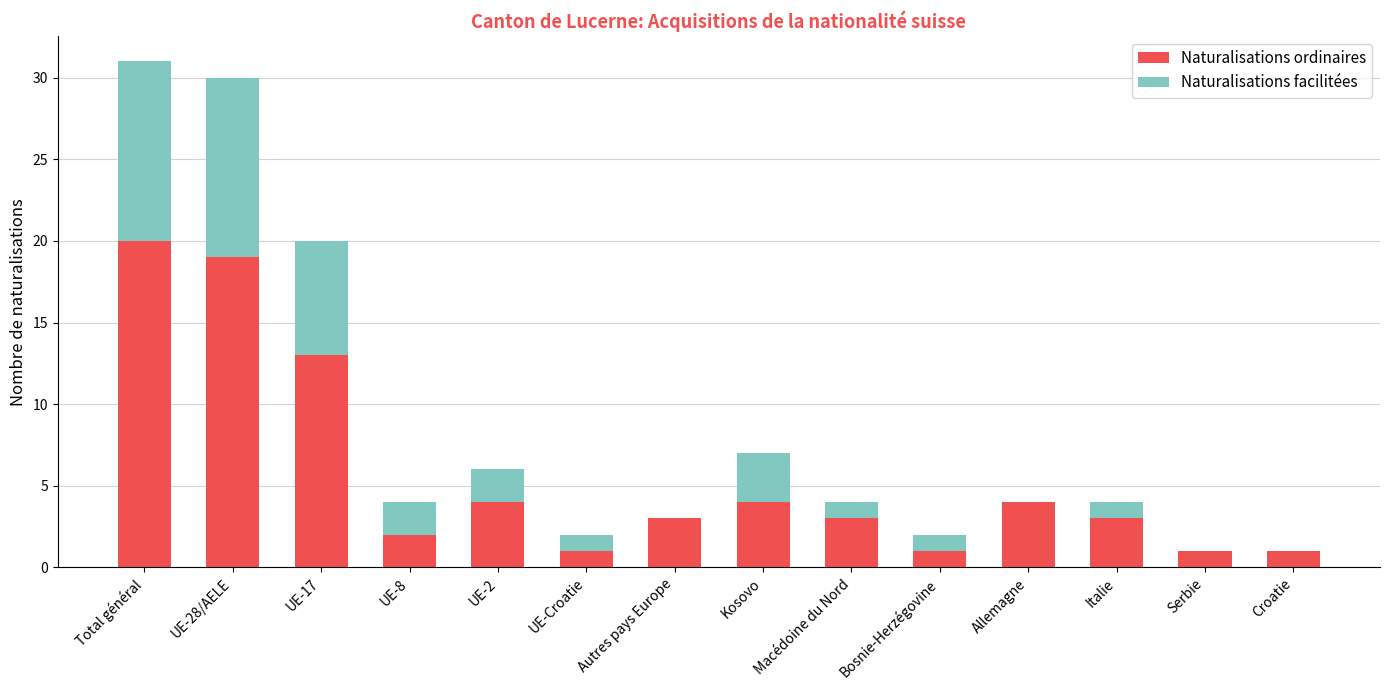

At which label does Naturalisations ordinaires reach its peak?

Total général